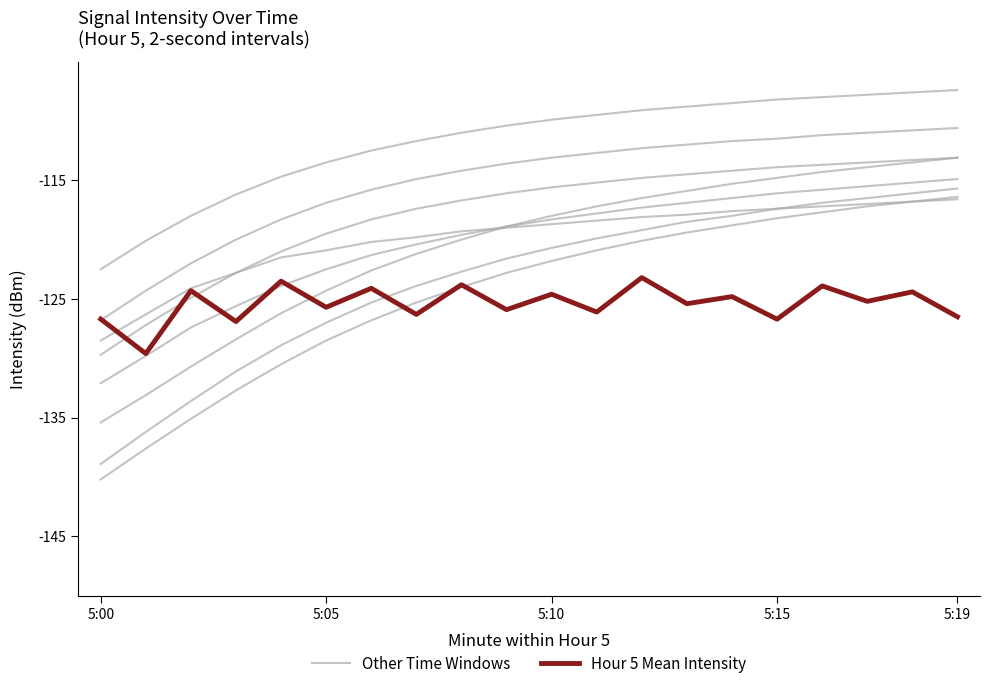

Reading right to left, transcribe all the data shown in this chart.

Other Time Windows: -116.6	-116.8	-117.0	-117.2	-117.4	-117.6	-117.9	-118.1	-118.4	-118.7	-119.0	-119.3	-119.8	-120.2	-120.9	-121.5	-122.8	-124.1	-126.3	-128.5
Hour 5 Mean Intensity: -126.5	-124.4	-125.2	-123.9	-126.7	-124.8	-125.4	-123.2	-126.1	-124.6	-125.9	-123.8	-126.3	-124.1	-125.7	-123.5	-126.9	-124.3	-129.6	-126.7